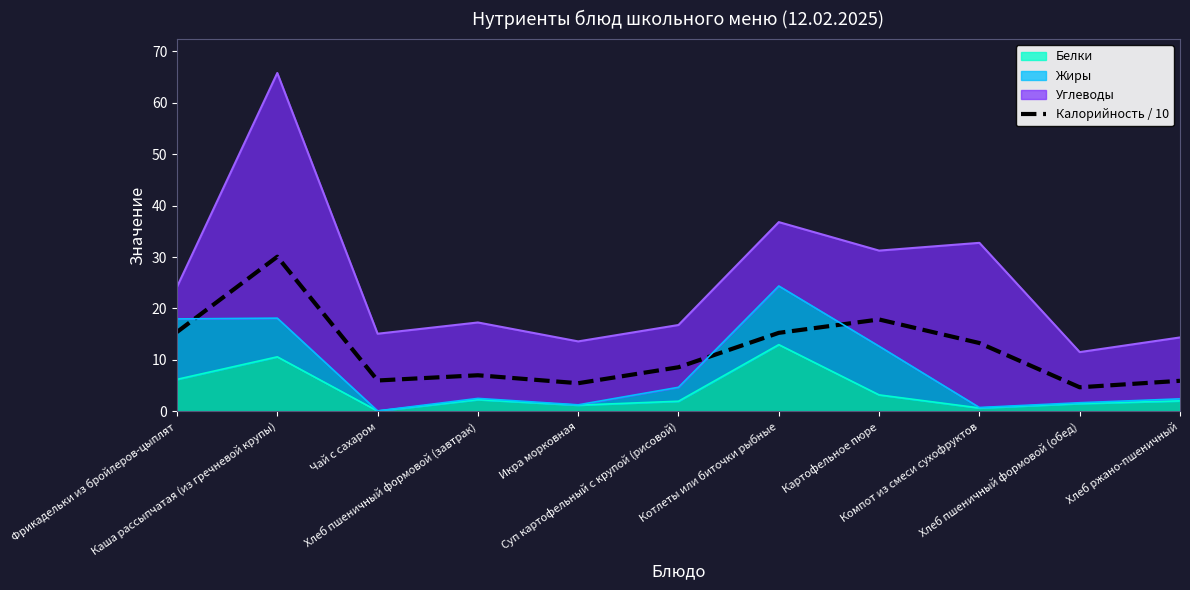

What is the approximate value at Икра морковная?

5.5